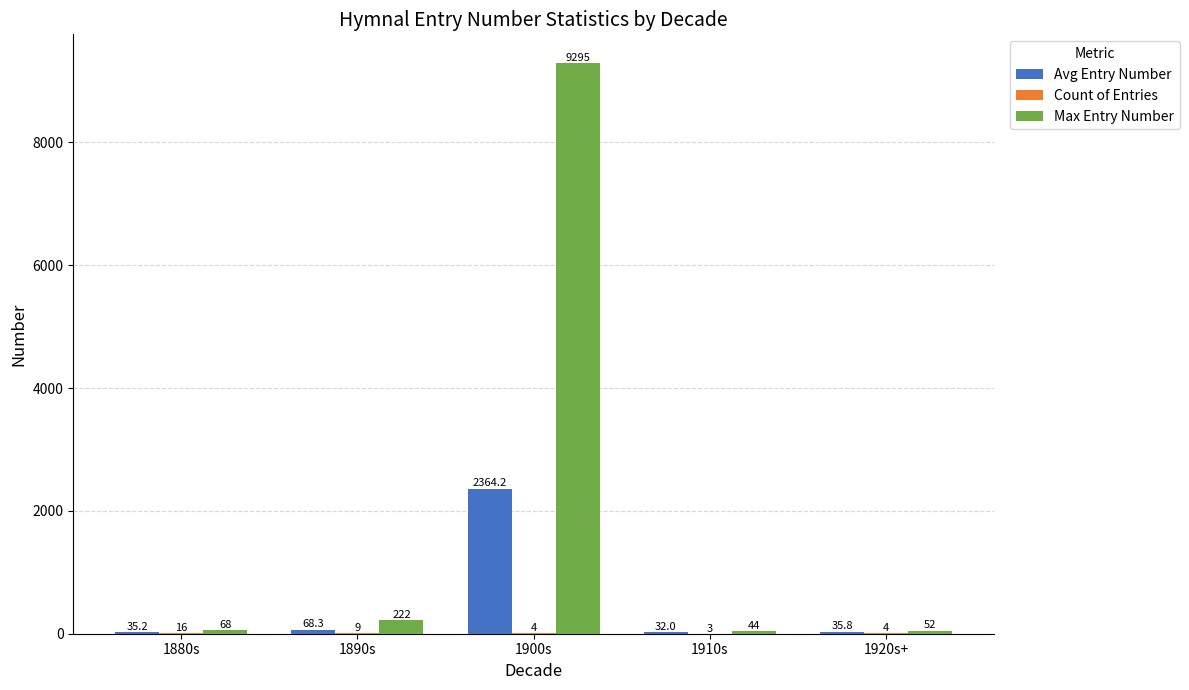

What is the total value across all series at 1880s?

119.2